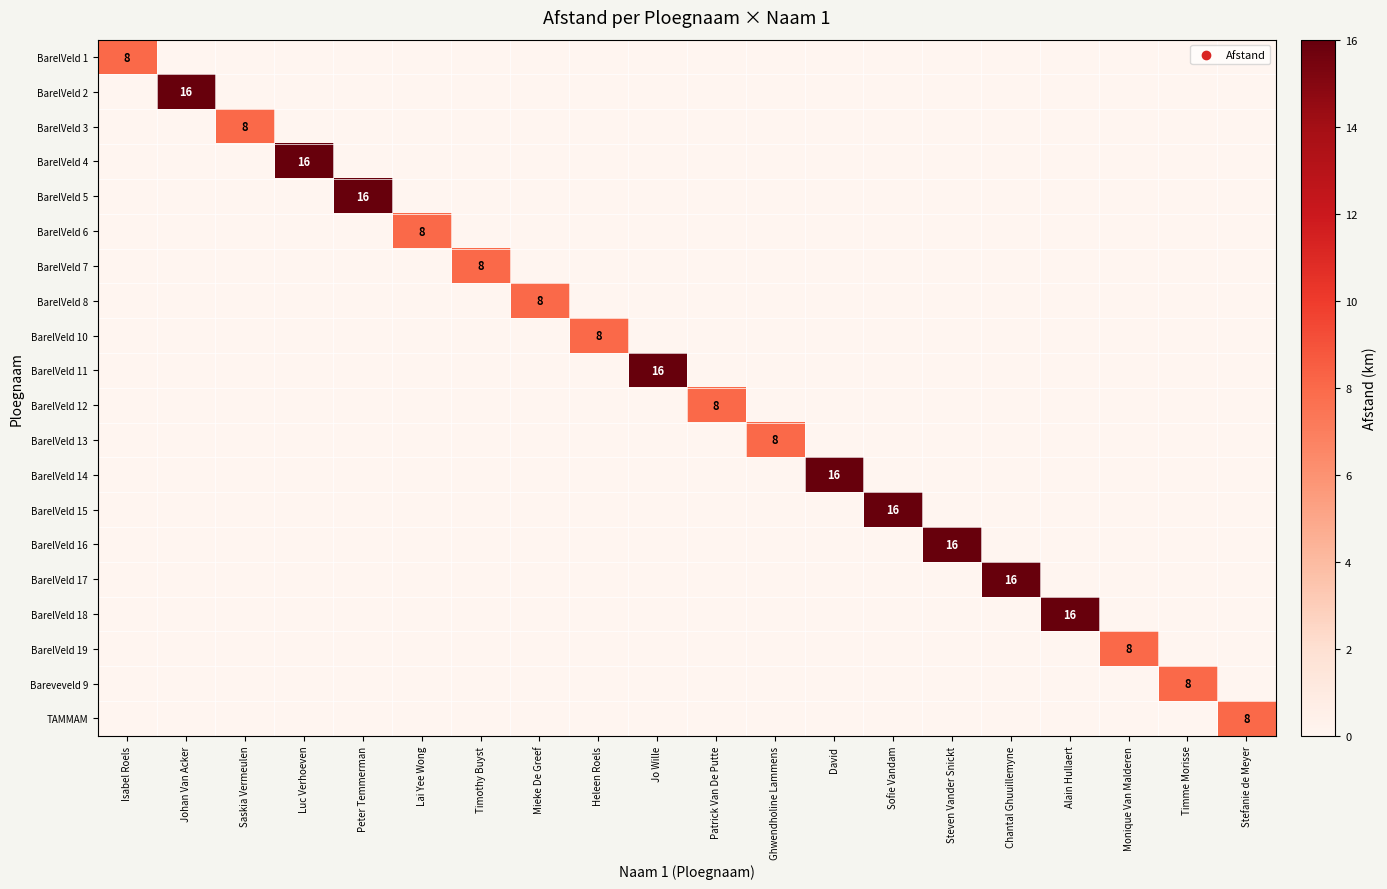

The value of BarelVeld 17 at Chantal Ghuuillemyne is 7. True or false?

False